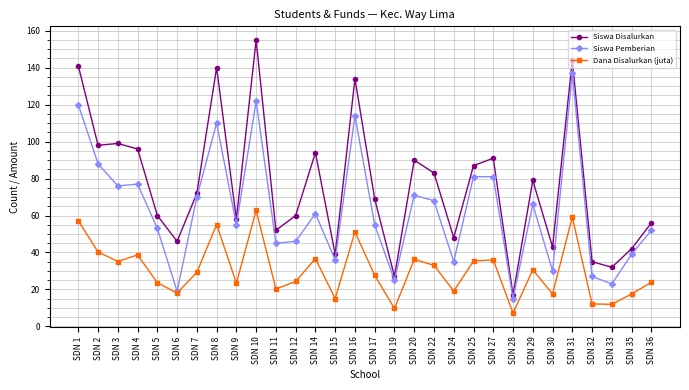

Rank the series by their average value, from lowest to highest.

Dana Disalurkan (juta), Siswa Pemberian, Siswa Disalurkan